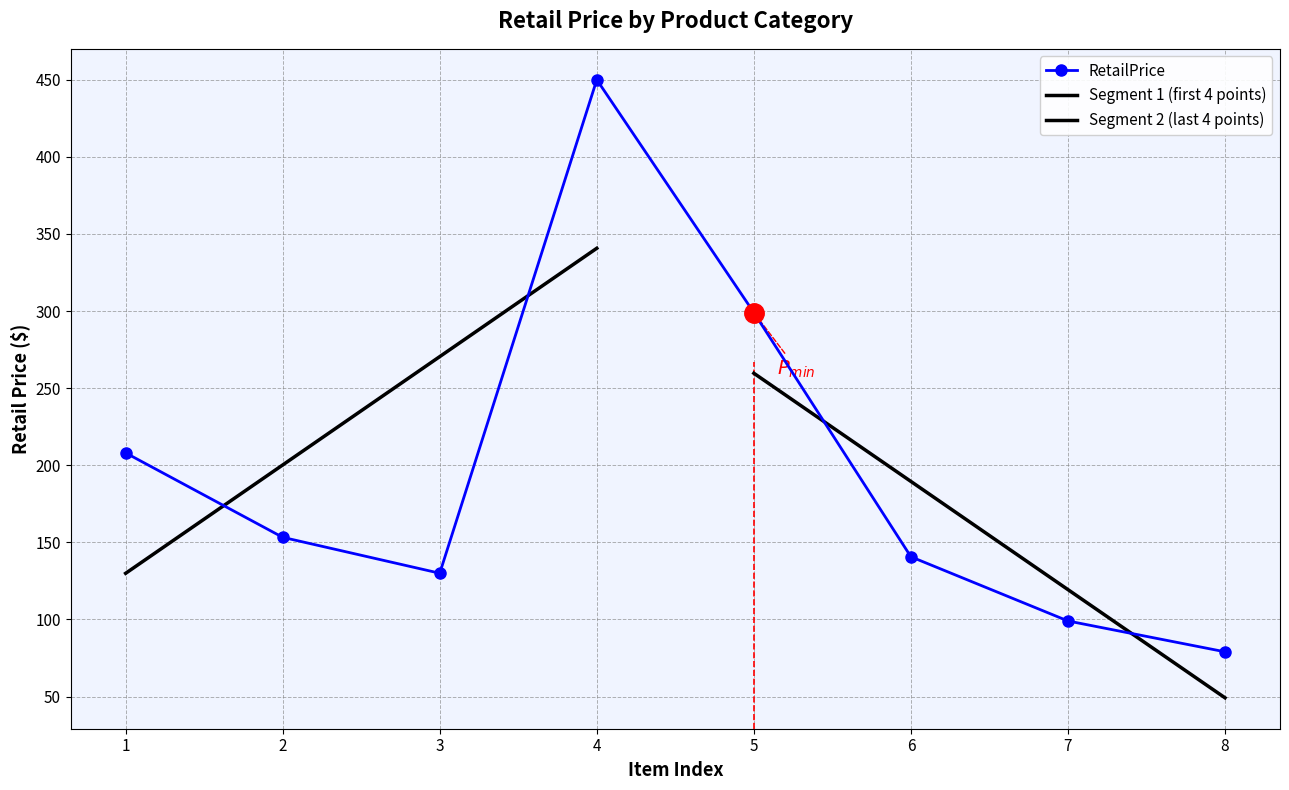

Rank the categories by RetailPrice value from highest to lowest.

4, 5, 1, 2, 6, 3, 7, 8